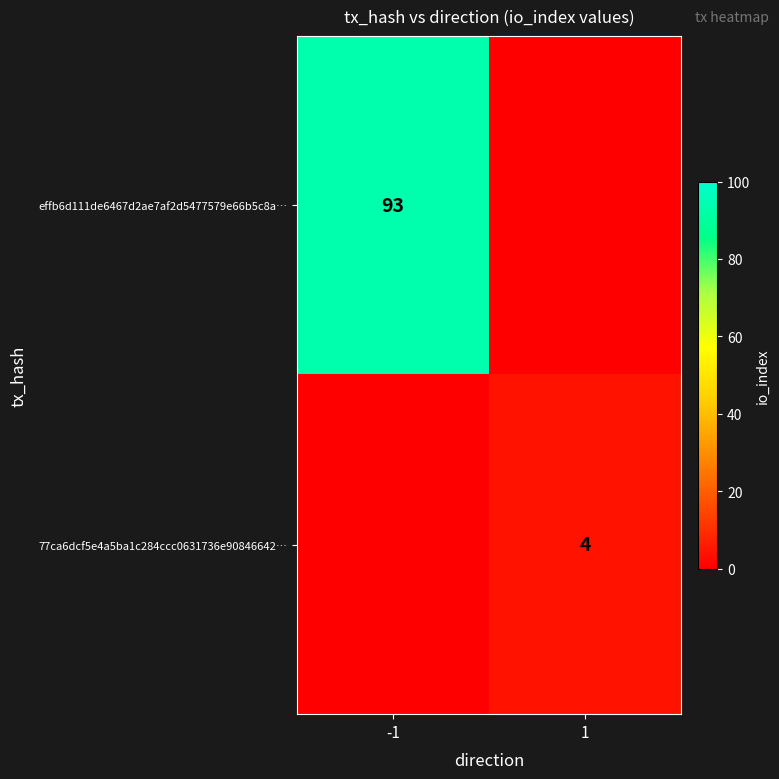

Is it true that 77ca6dcf5e4a5ba1c284ccc0631736e90846642… equals 4 at 1?

True